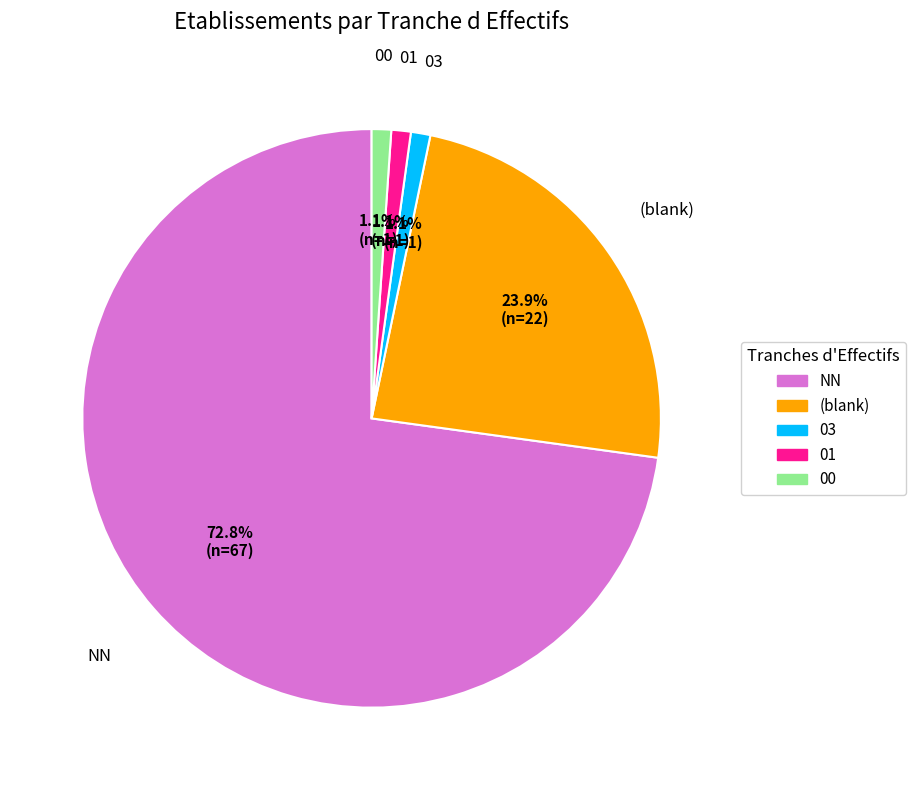

To the nearest percent, what is the average slice percentage?

20%